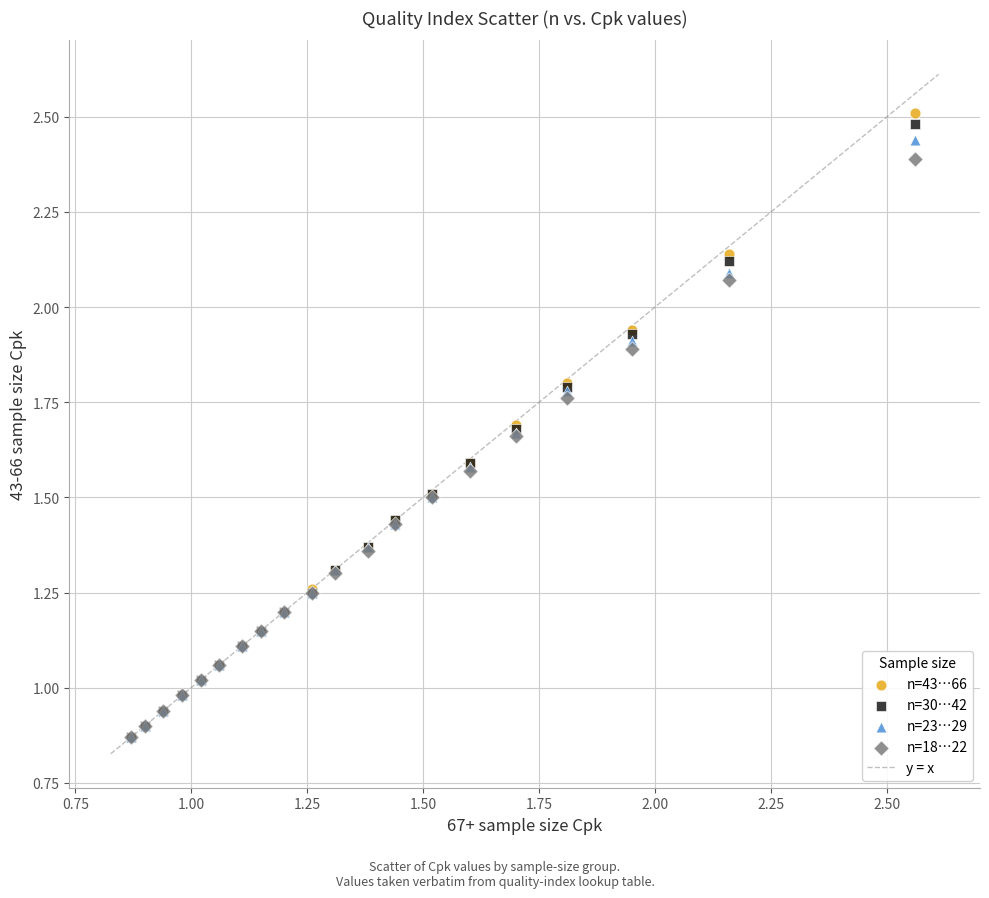

Which series has the widest spread of Y values?

n=43…66